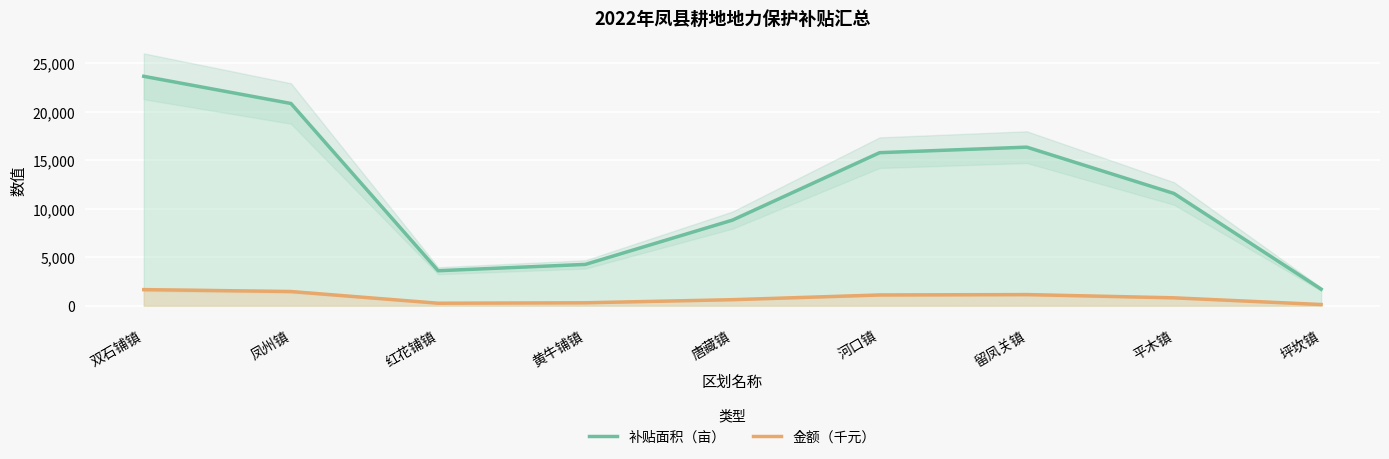

What is the total value across all series at 河口镇?

16887.0